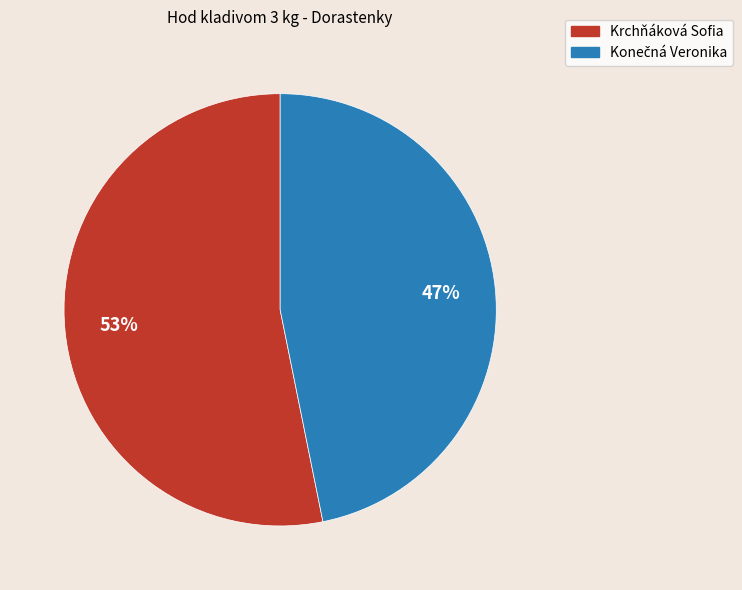

How many slices are in this pie chart?

2